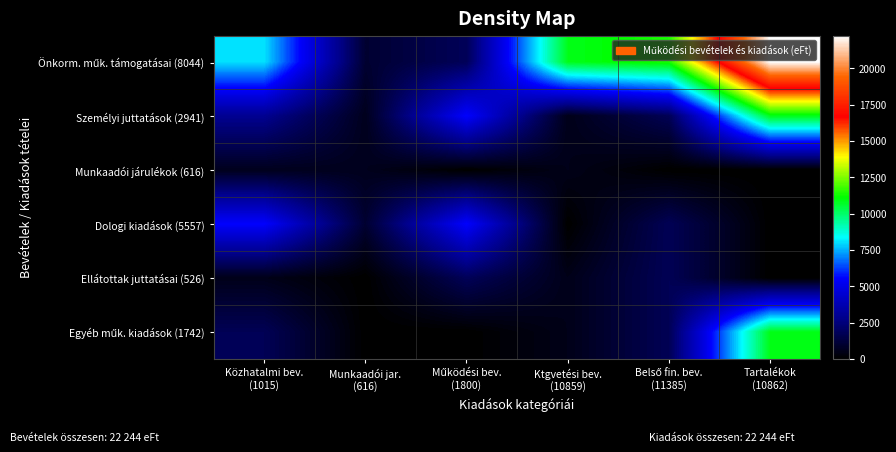

Between Belső fin. bev.
(11385) and Közhatalmi bev.
(1015), which is larger?

Belső fin. bev.
(11385)